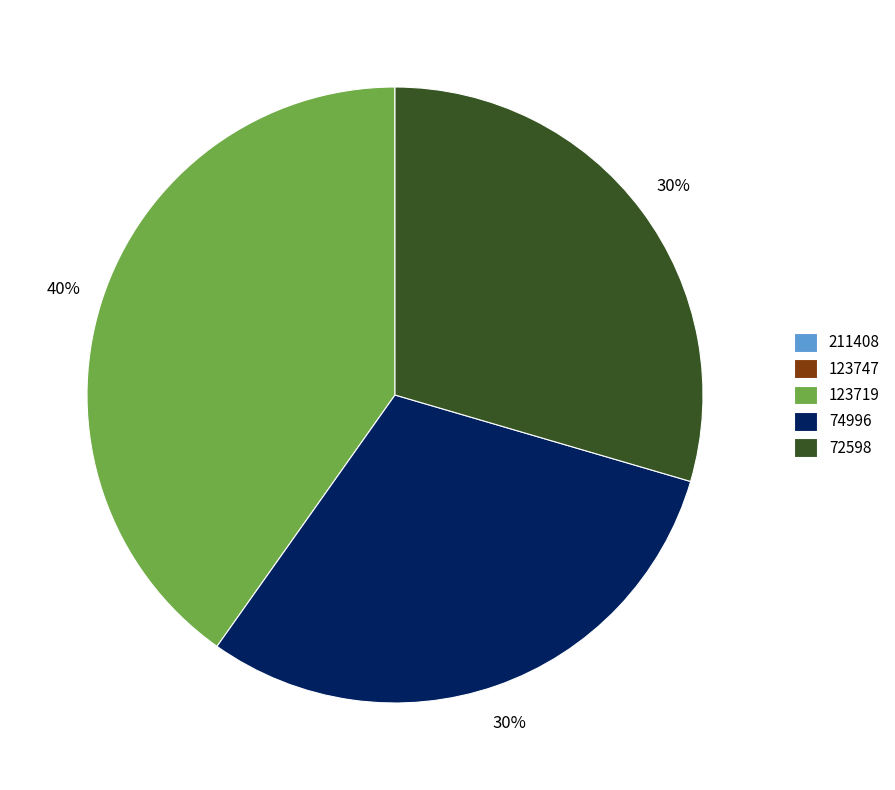

Is there any slice that represents more than half of the pie?

No